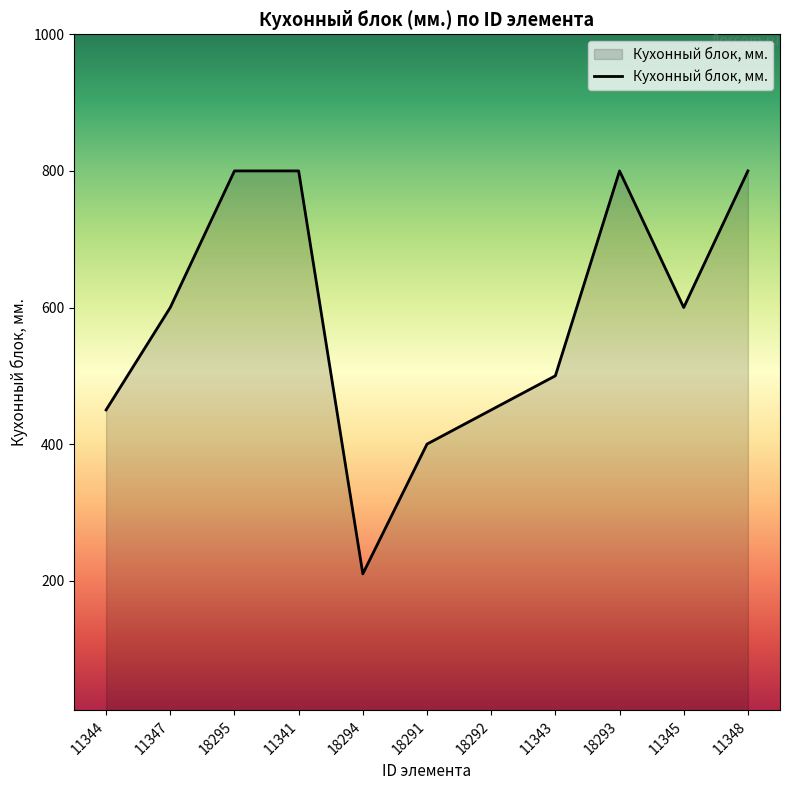

What is the greatest value displayed?

800